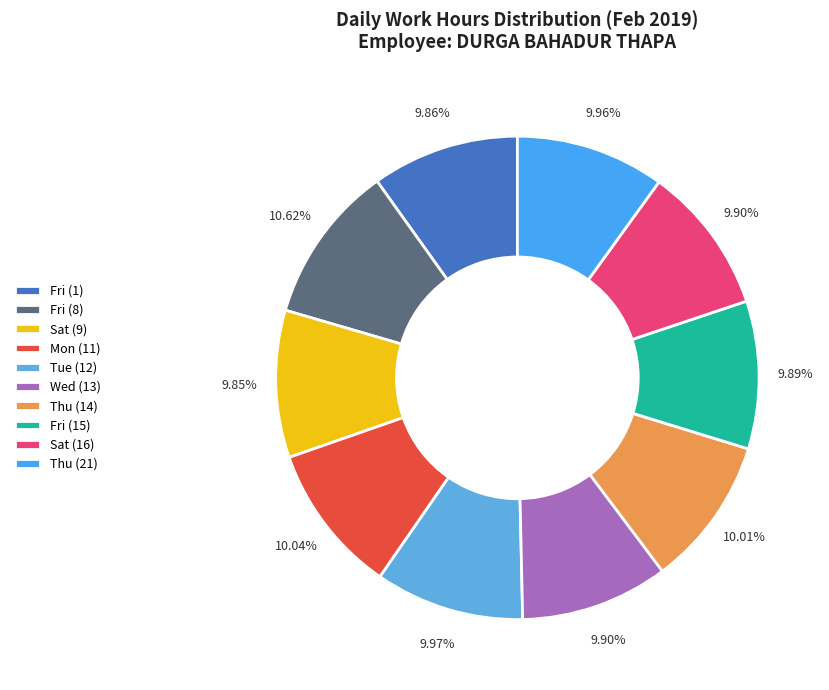

What is the largest slice in the pie chart?

Fri (8)